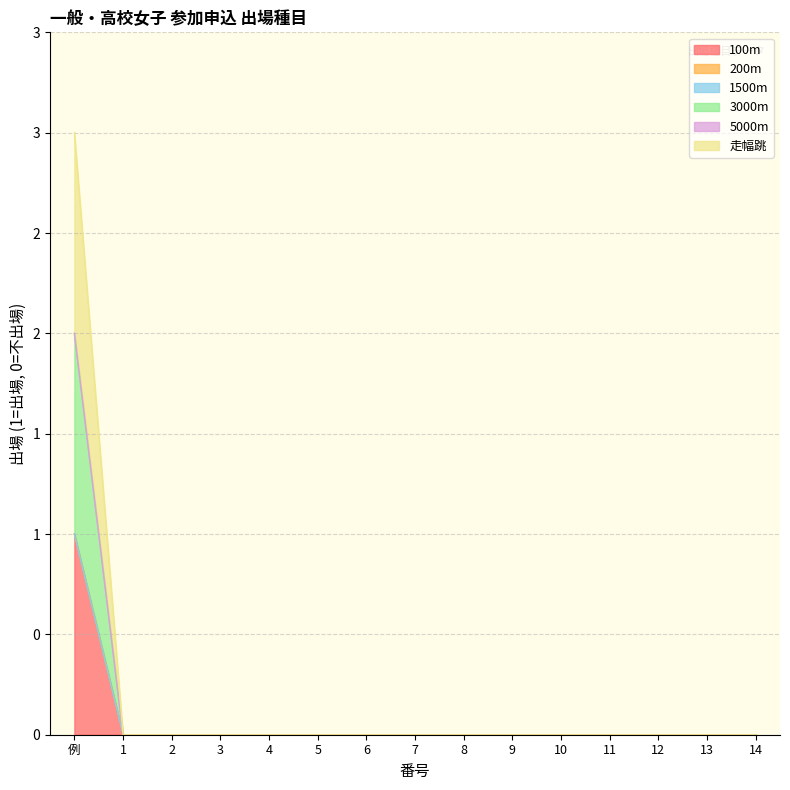

What position from the right is 13?

2